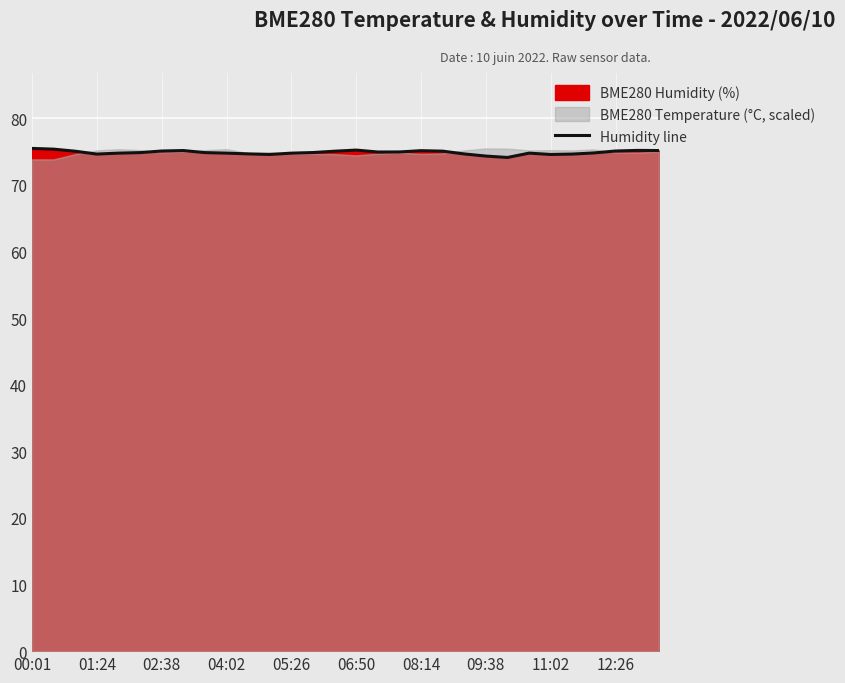

True or false: Humidity line has a value of 109.7 at 04:02.

False